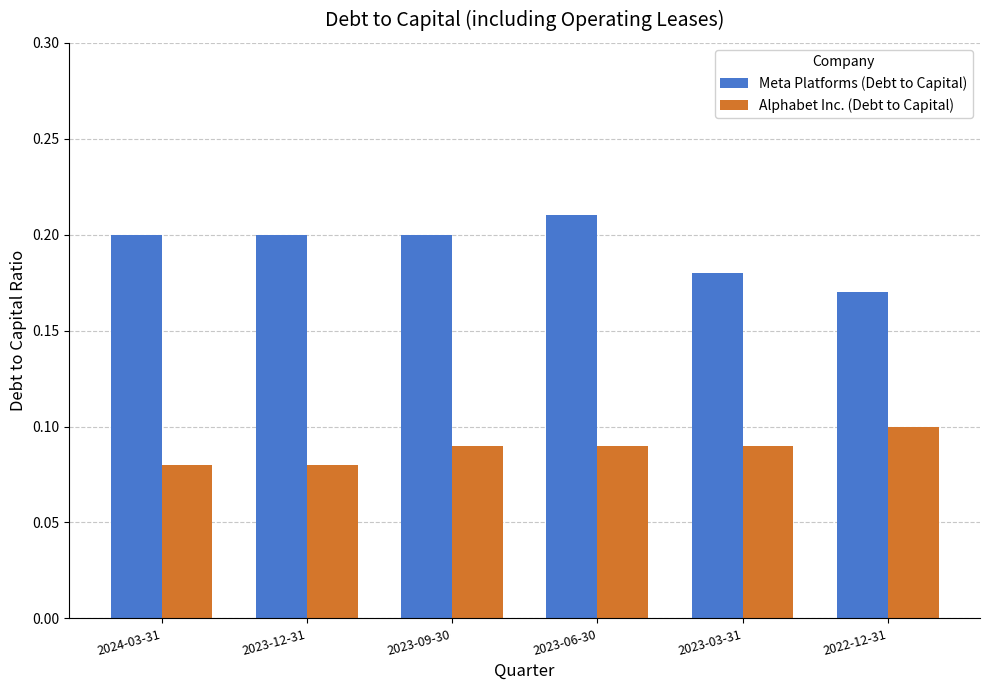

Rank the series by their average value, from lowest to highest.

Alphabet Inc. (Debt to Capital), Meta Platforms (Debt to Capital)